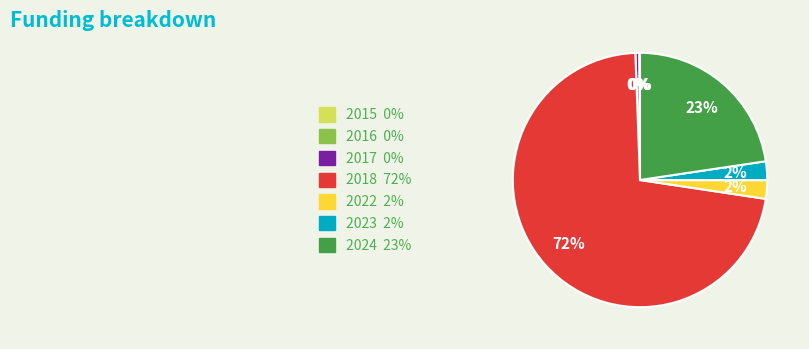

What is the largest slice in the pie chart?

2018